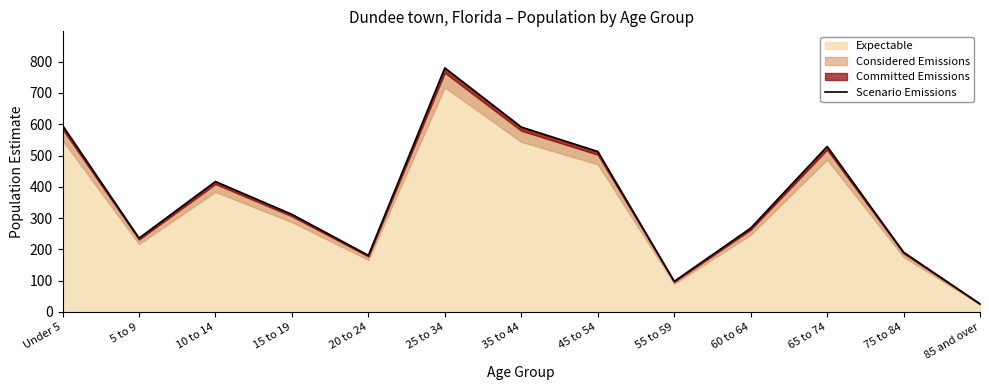

What is the ratio of the value at 15 to 19 to the value at 35 to 44?

0.5